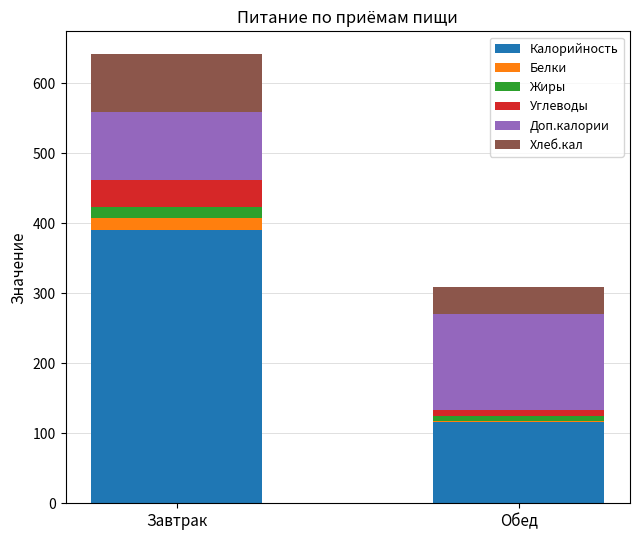

The Калорийность series shows 390.0 at Завтрак. True or false?

True